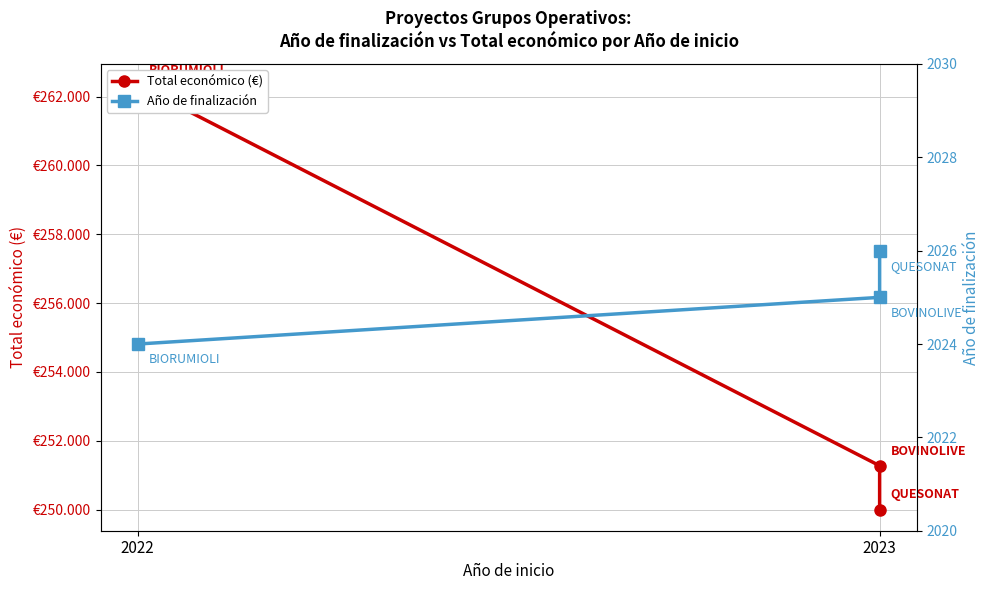

What are all the series names shown in the legend?

Total económico (€), Año de finalización